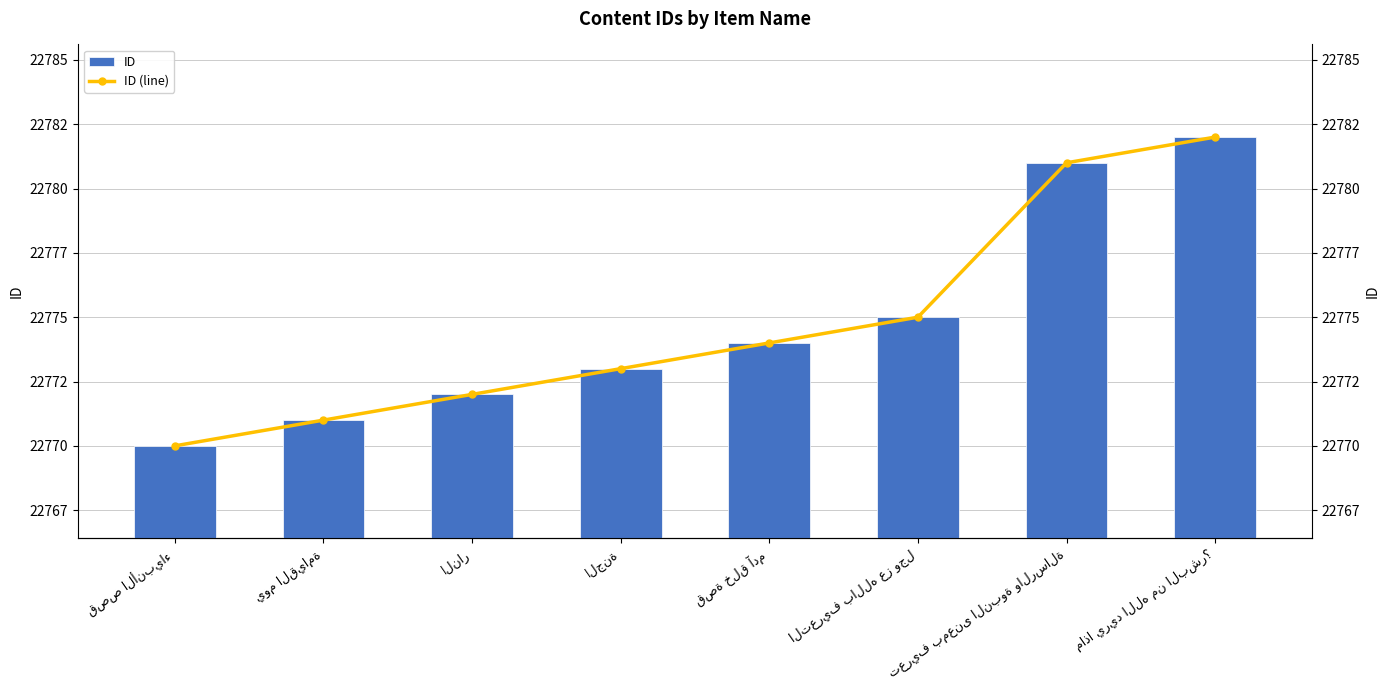

How many values in the ID series exceed 22774?

3